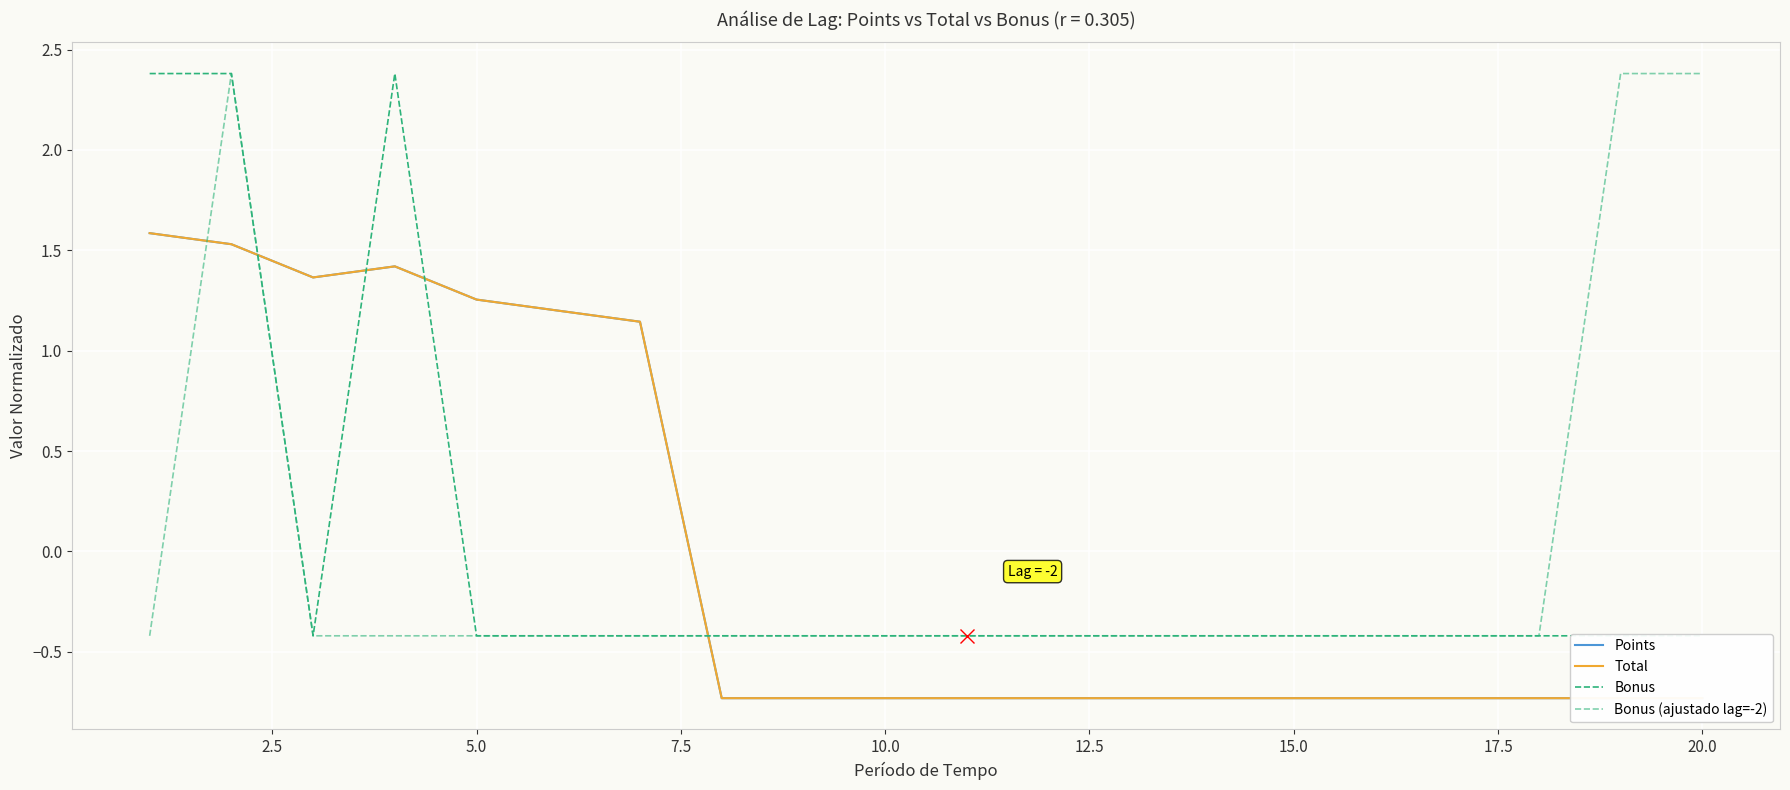

What is the label of the 5th point from the left?

5.0